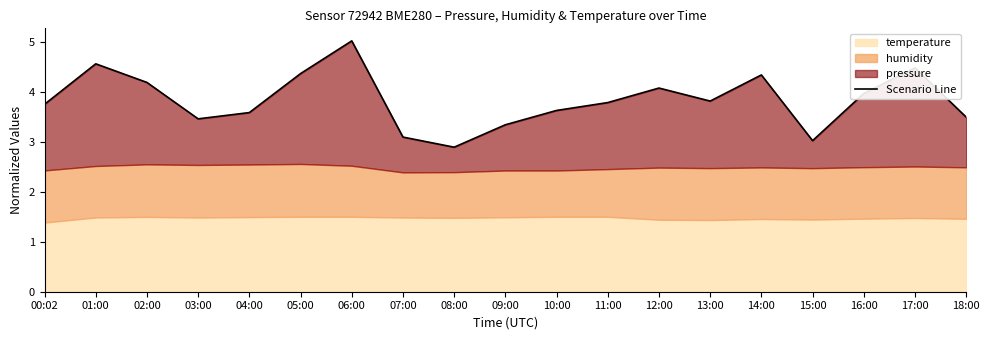

Rank the categories by value from highest to lowest.

06:00, 01:00, 17:00, 05:00, 14:00, 02:00, 12:00, 16:00, 13:00, 11:00, 00:02, 10:00, 04:00, 18:00, 03:00, 09:00, 07:00, 15:00, 08:00